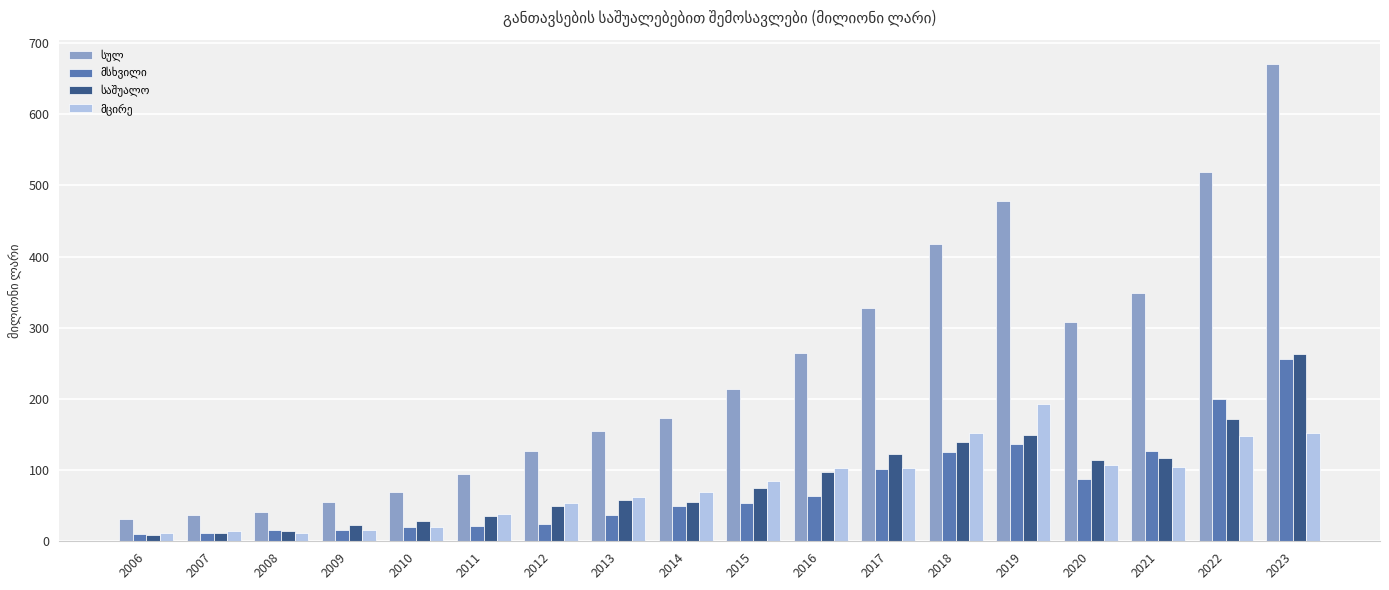

What is the maximum value shown in the chart?

671.2